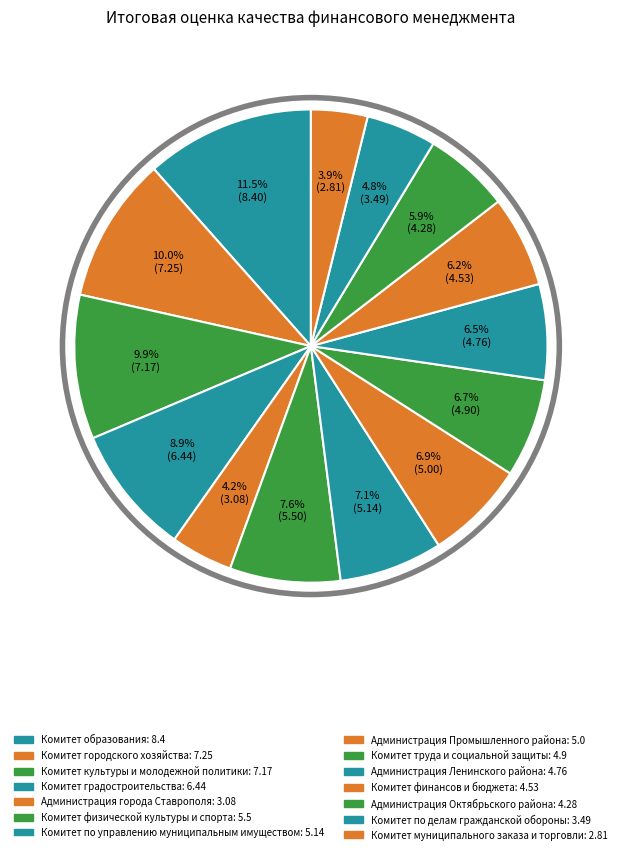

Which slice is the largest?

Комитет образования